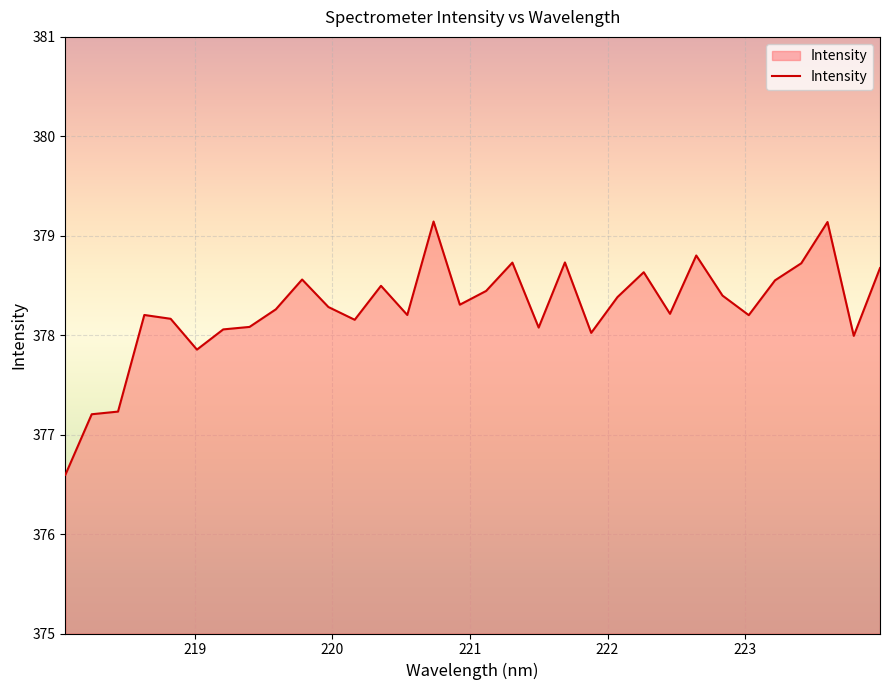

What is the smallest value displayed?

376.6